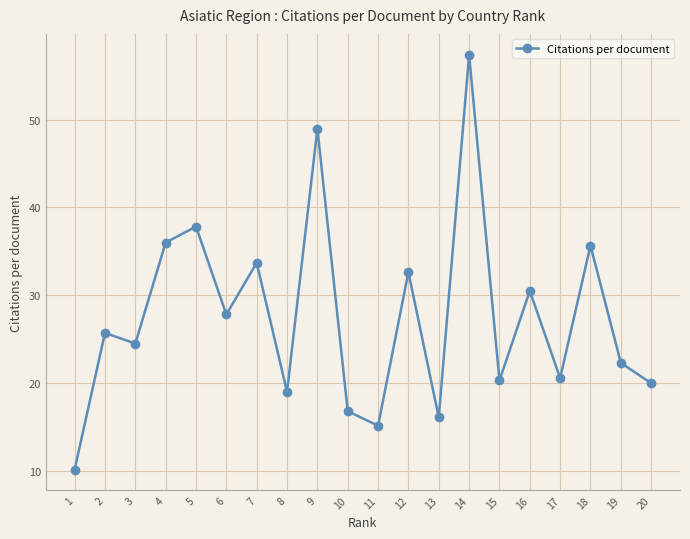

The chart shows a value of 5.5 at 13. True or false?

False